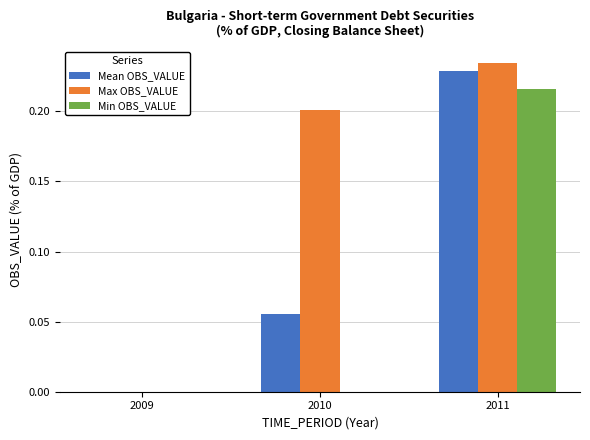

Is it true that Max OBS_VALUE equals 0.0 at 2009?

True